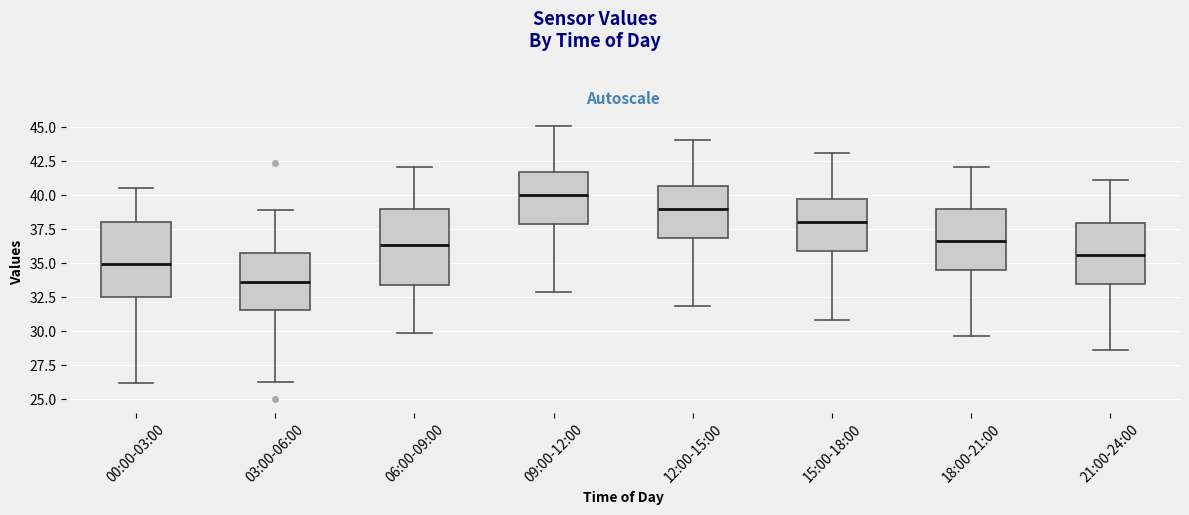

Which box's median line is the highest?

09:00-12:00